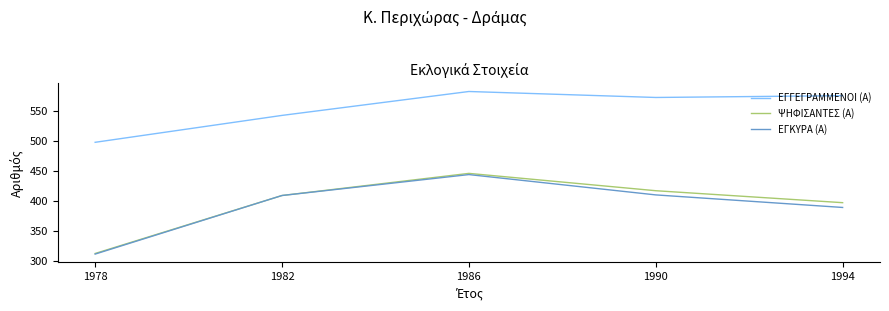

Is it true that ΨΗΦΙΣΑΝΤΕΣ (Α) equals 218 at 1994?

False